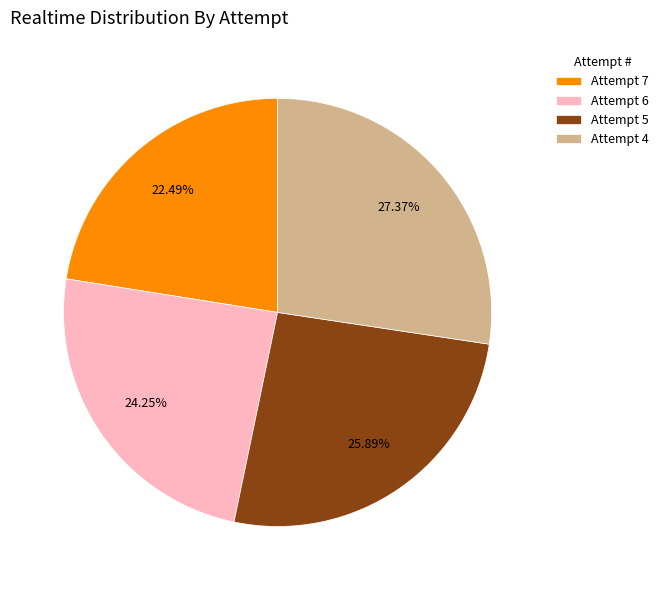

What percentage do Attempt 5 and Attempt 4 together represent?

53.3%